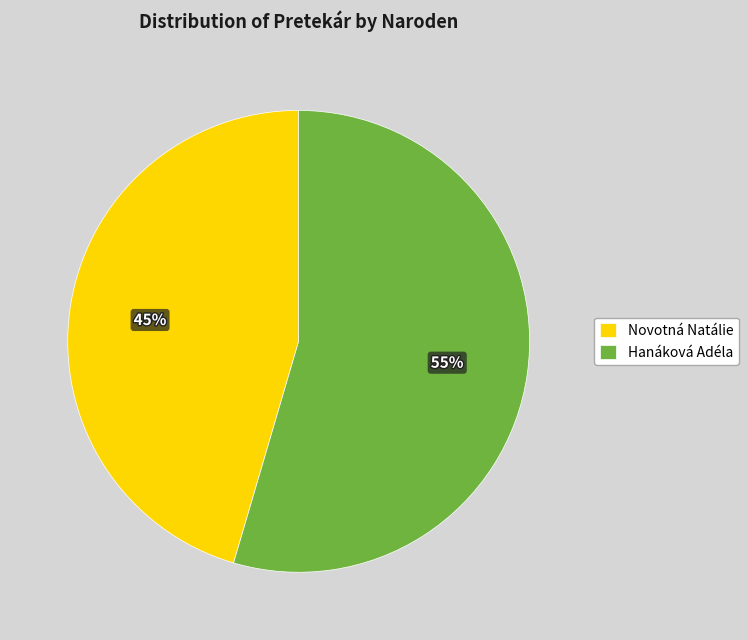

Which slice represents more than half of the pie?

Hanáková Adéla